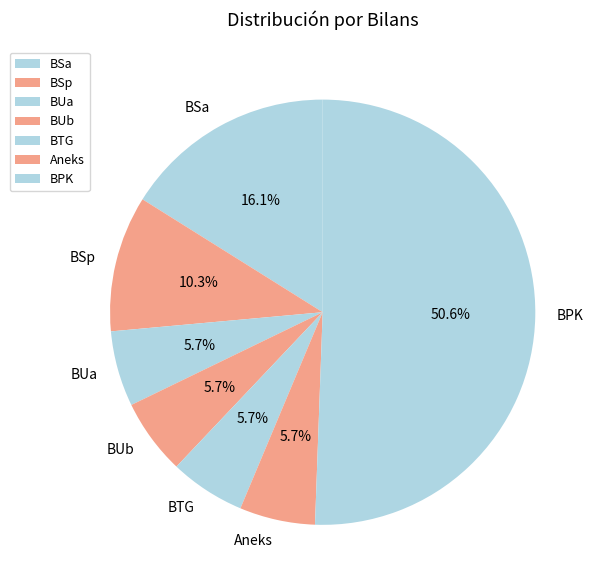

Combined, do BUb and BUa account for over 50%?

No